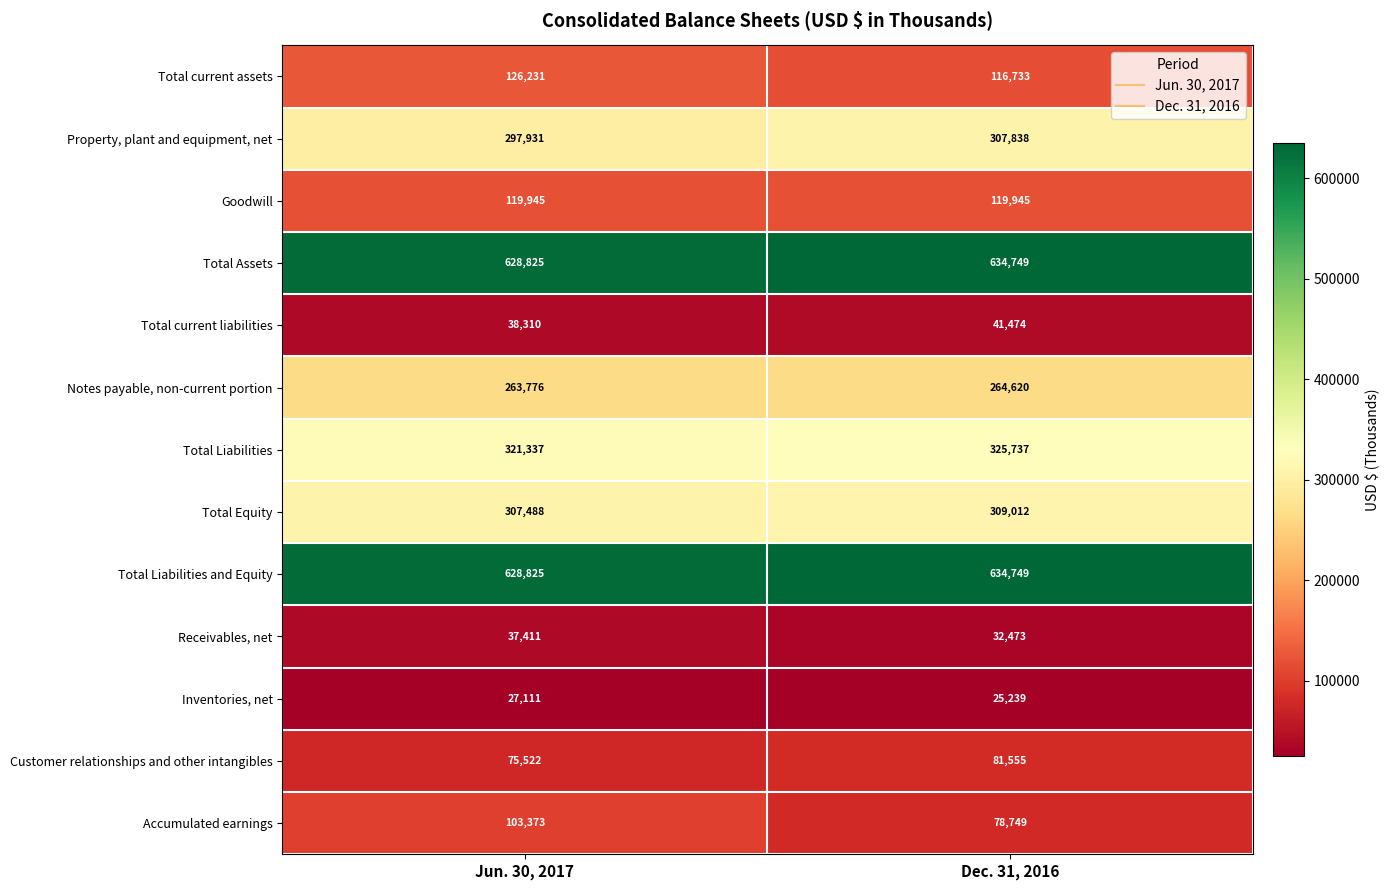

Where is Total Liabilities and Equity nearest to the value 631787?

Jun. 30, 2017